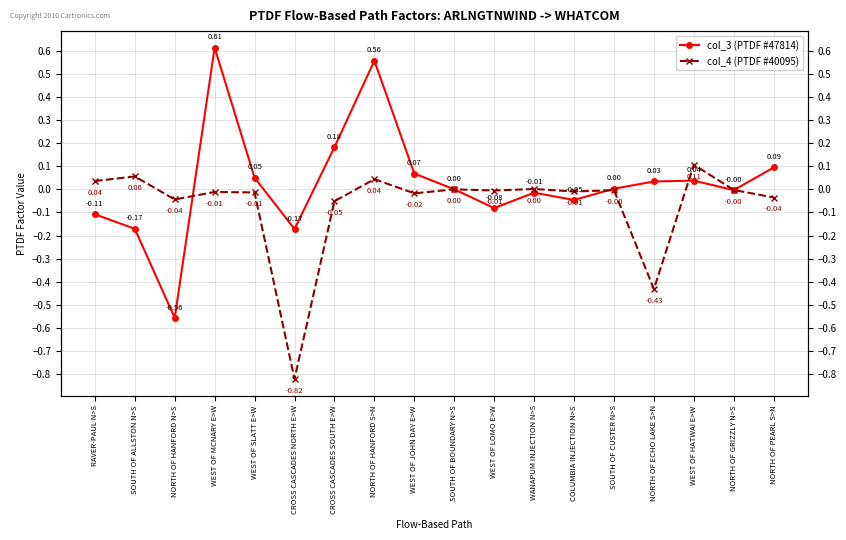

In col_4 (PTDF #40095), how many points are lower than both neighbors (excluding endpoints)?

6